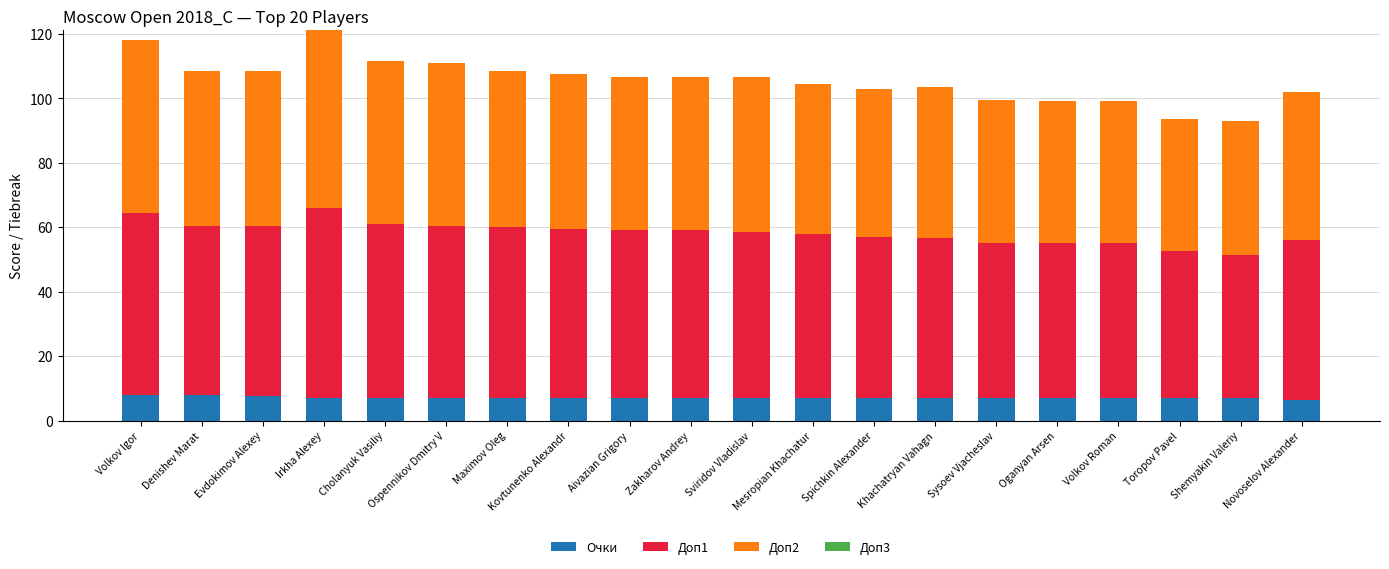

What is the lowest value of the Очки series?

6.5